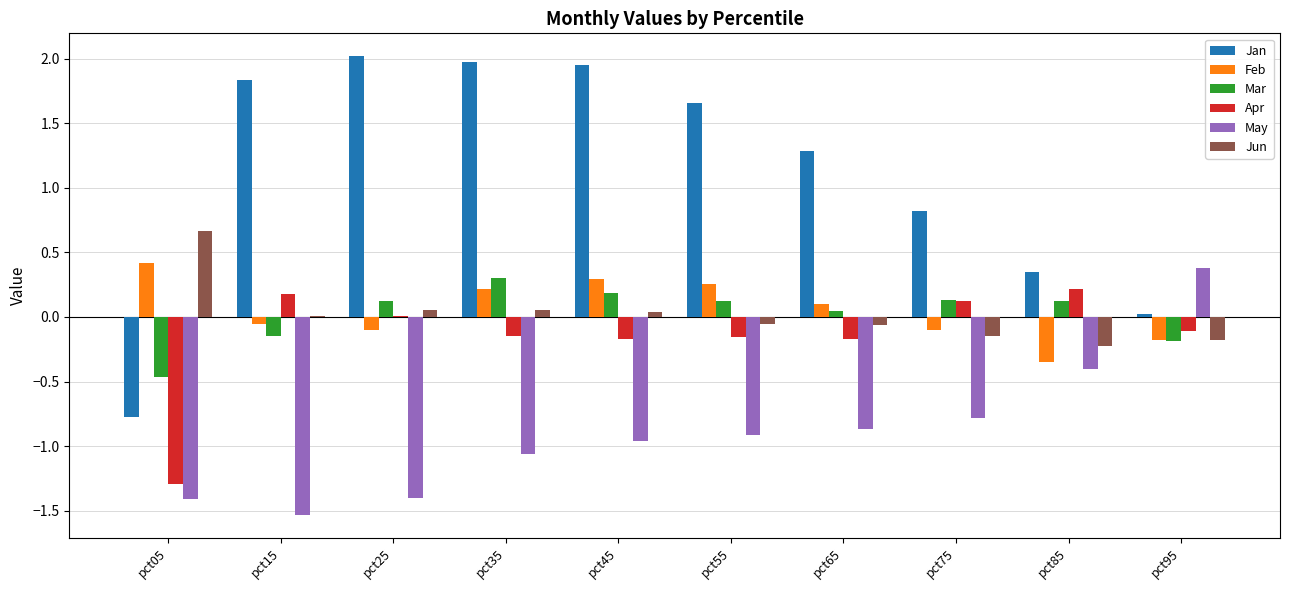

How many series are shown in this chart?

6